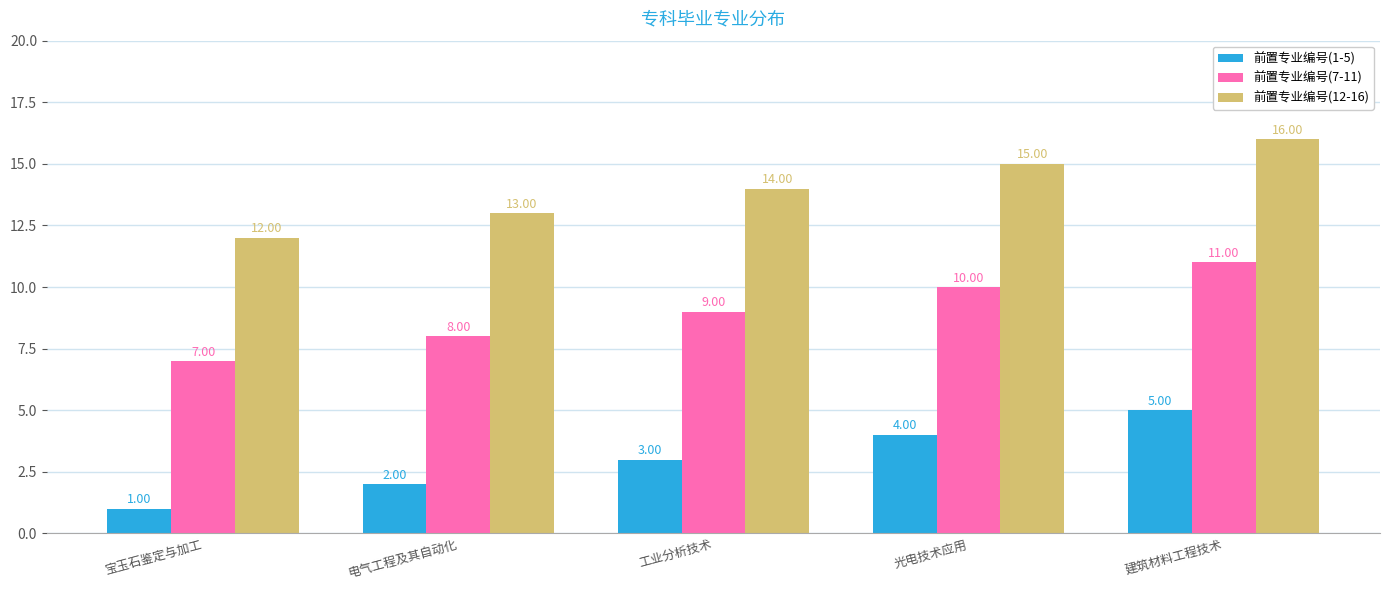

Reading left to right, what are all the values shown in this chart?

前置专业编号(1-5): 1	2	3	4	5
前置专业编号(7-11): 7	8	9	10	11
前置专业编号(12-16): 12	13	14	15	16